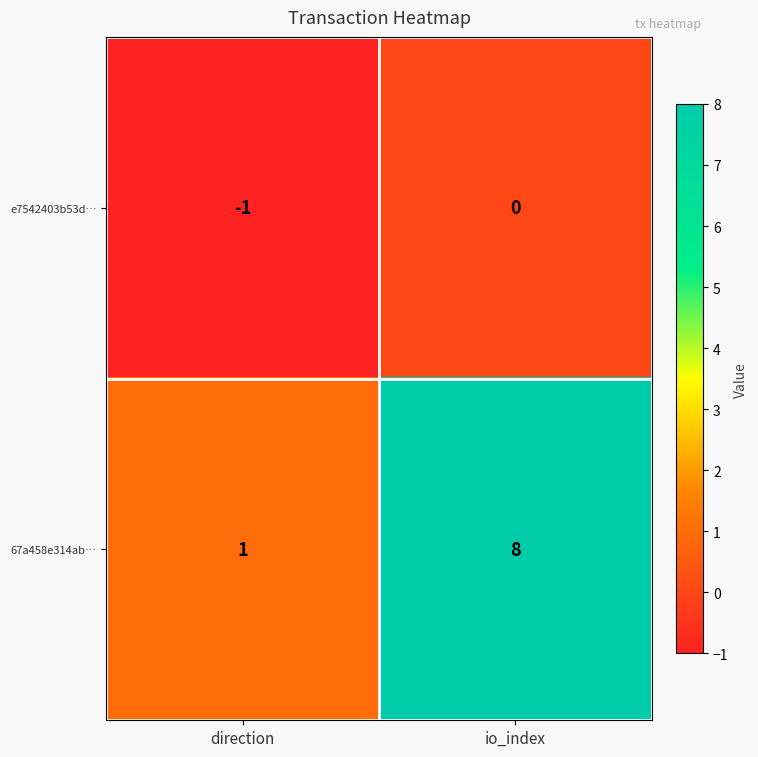

List the series in order of their peak value, highest first.

67a458e314ab…, e7542403b53d…